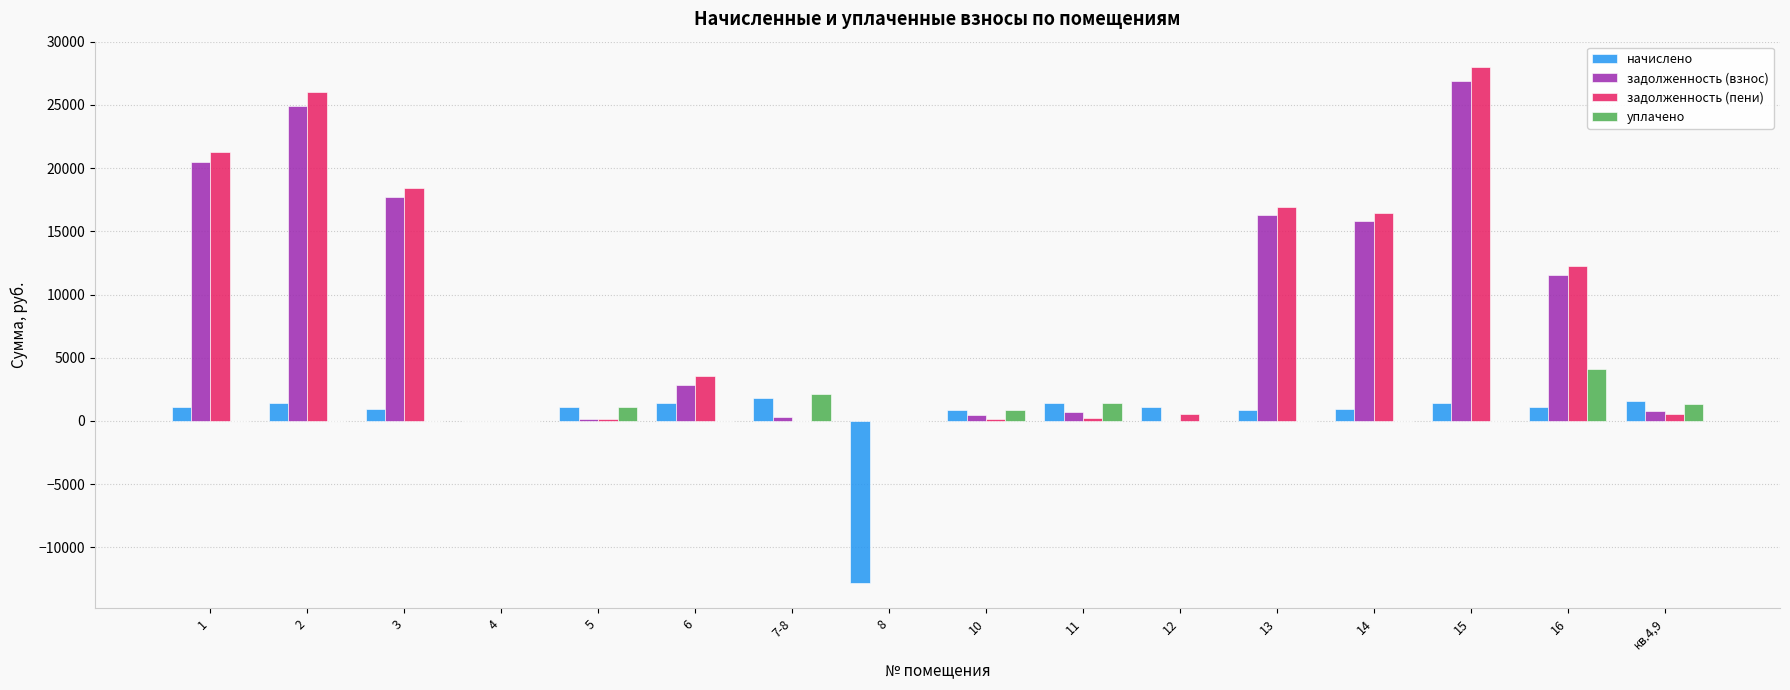

What is the greatest value displayed?

27970.8